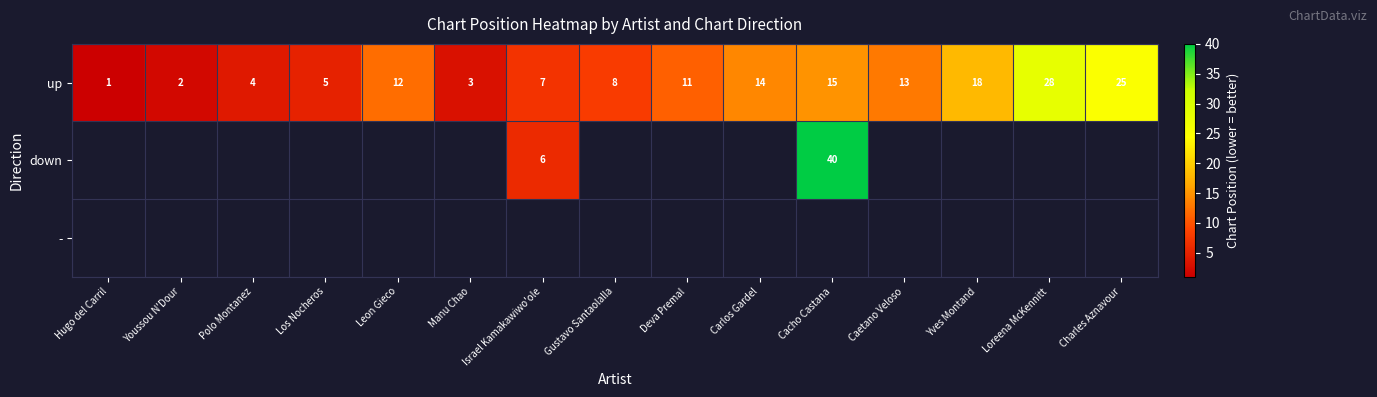

Which label corresponds to the largest value in the chart?

Cacho Castana